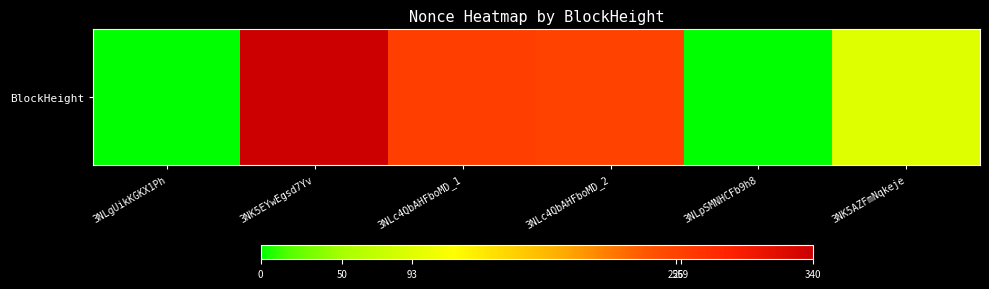

How many values are above zero?

5